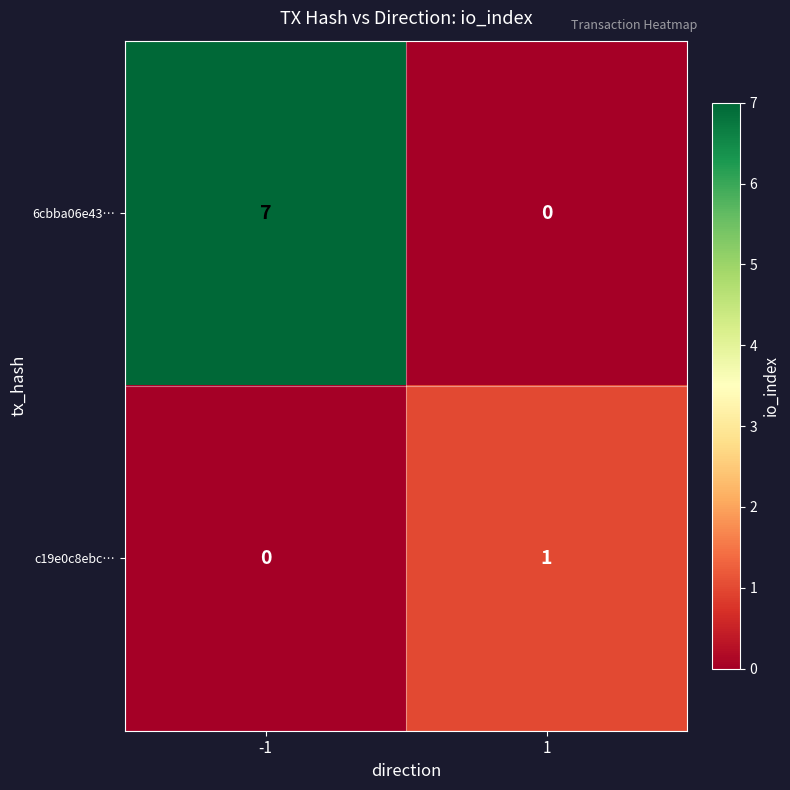

At how many categories does at least one series exceed 2?

1